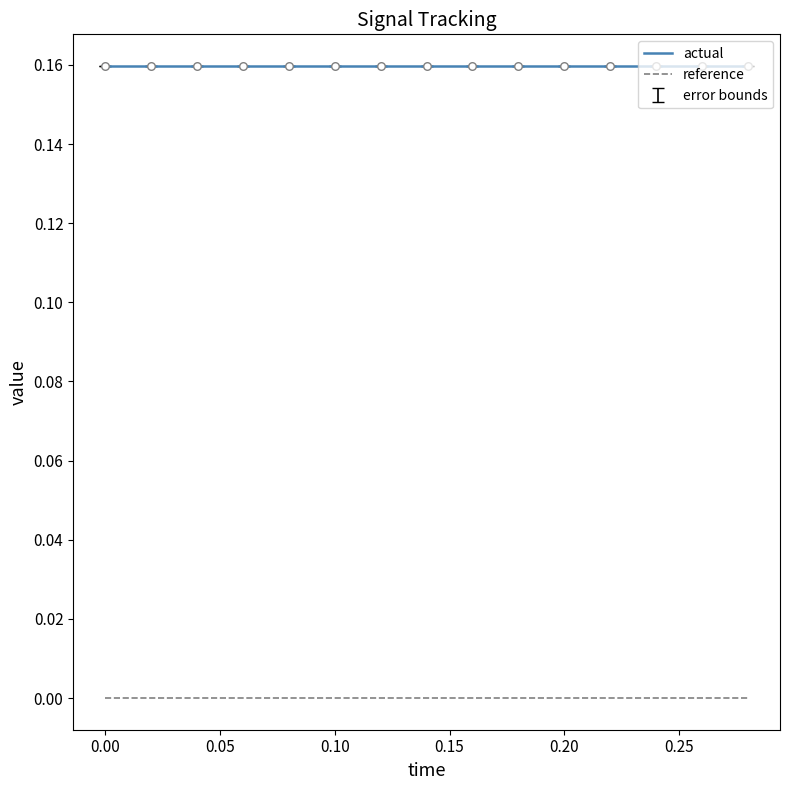

Rank the series by their average value, from highest to lowest.

actual, reference